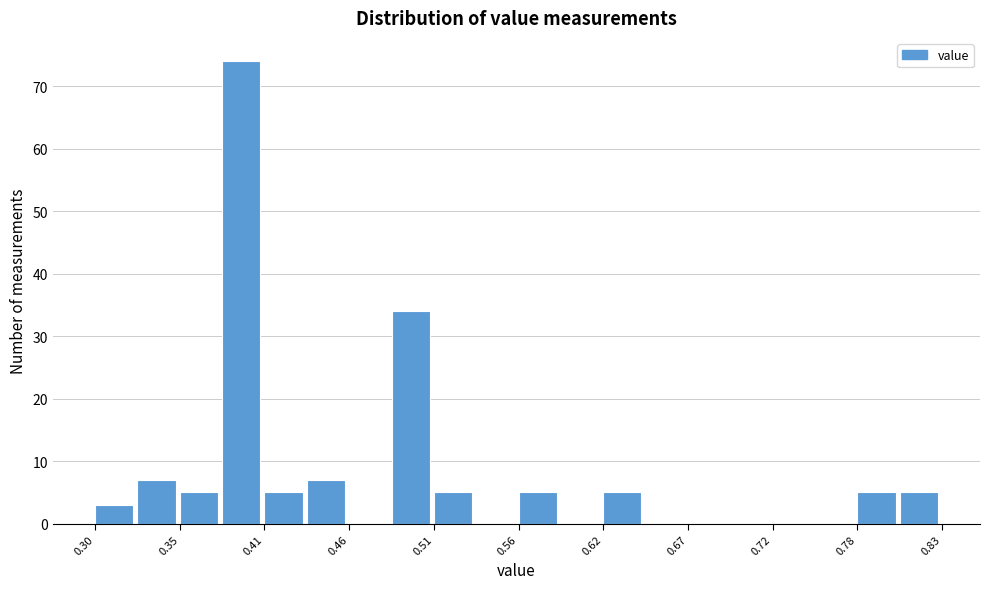

Around what value on the x-axis is the tallest bar? Give the approximate position of its centre, as read against the axis.

0.39